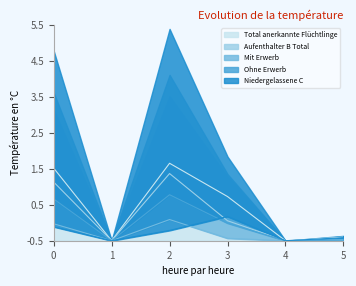

True or false: Total anerkannte Flüchtlinge and Mit Erwerb cross at least once.

False